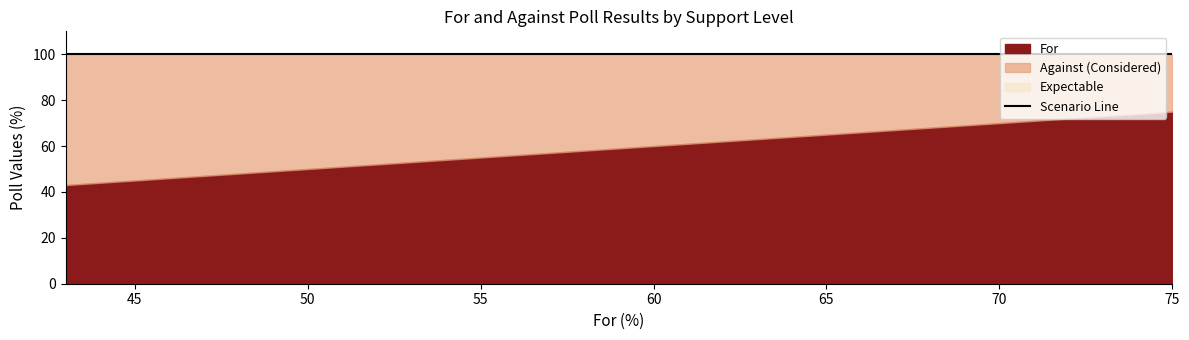

At how many categories does at least one series exceed 34?

40